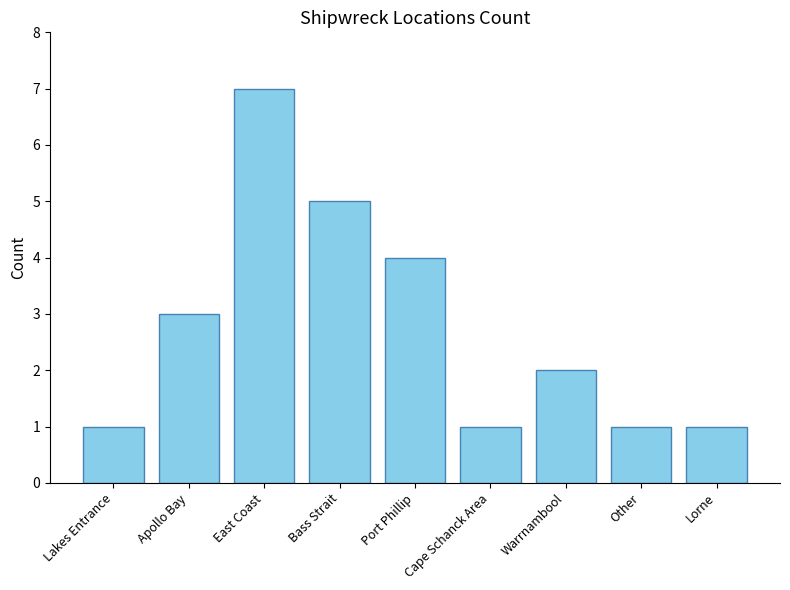

Which label corresponds to the largest value in the chart?

East Coast